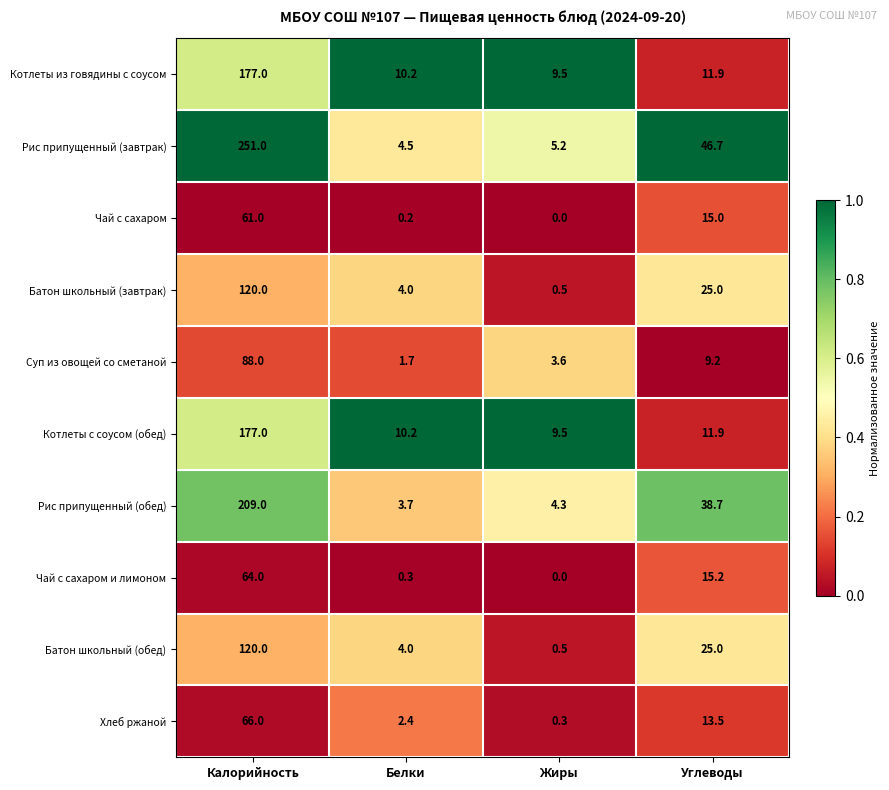

What is the difference between the maximum and minimum values in the Чай с сахаром и лимоном series?

64.0